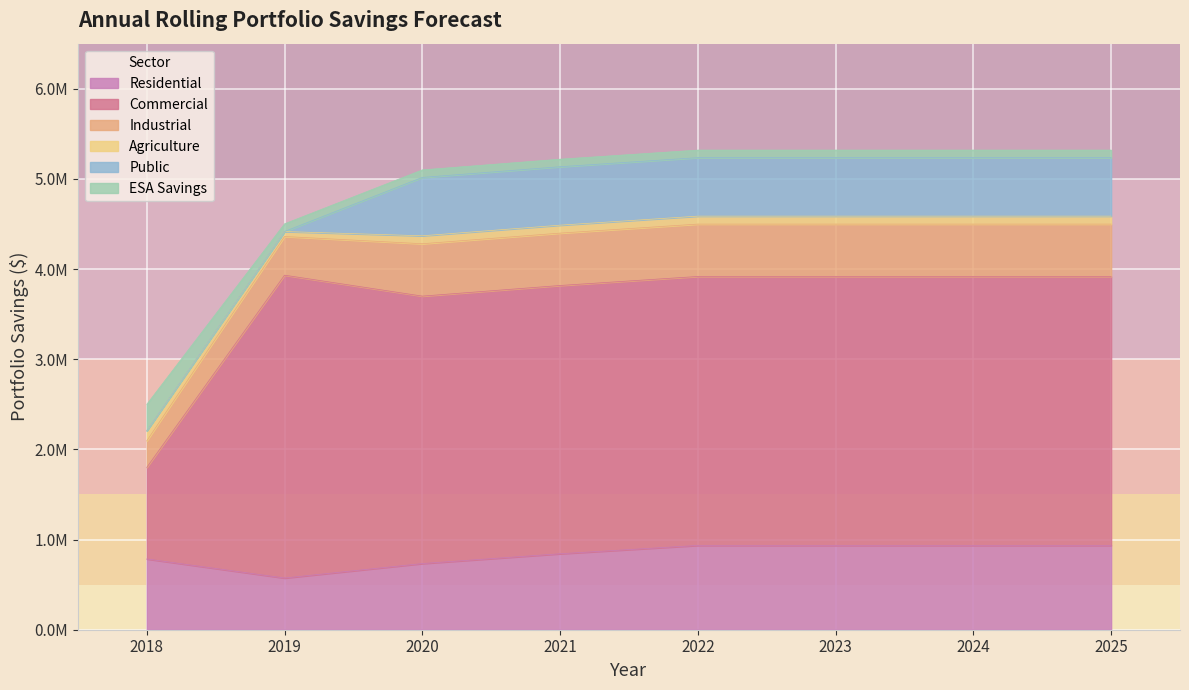

At which label does Commercial first exceed 3918048?

2019